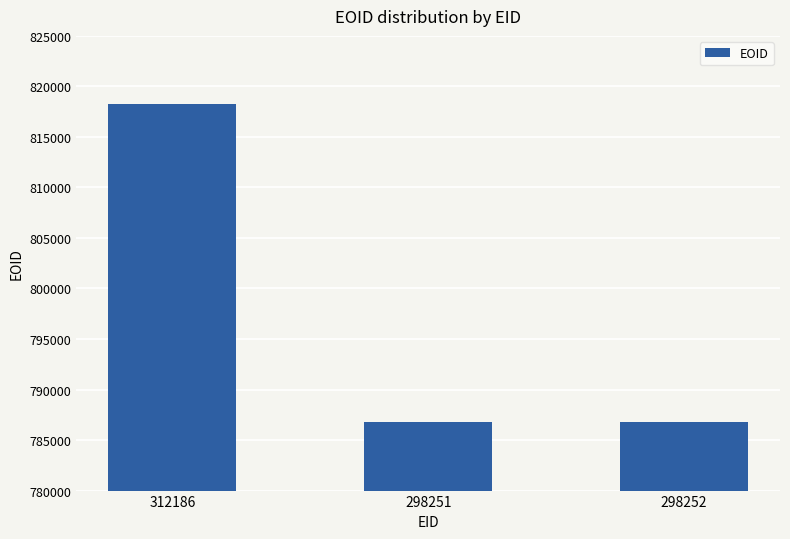

What is the change in value from 312186 to 298252?

-31522